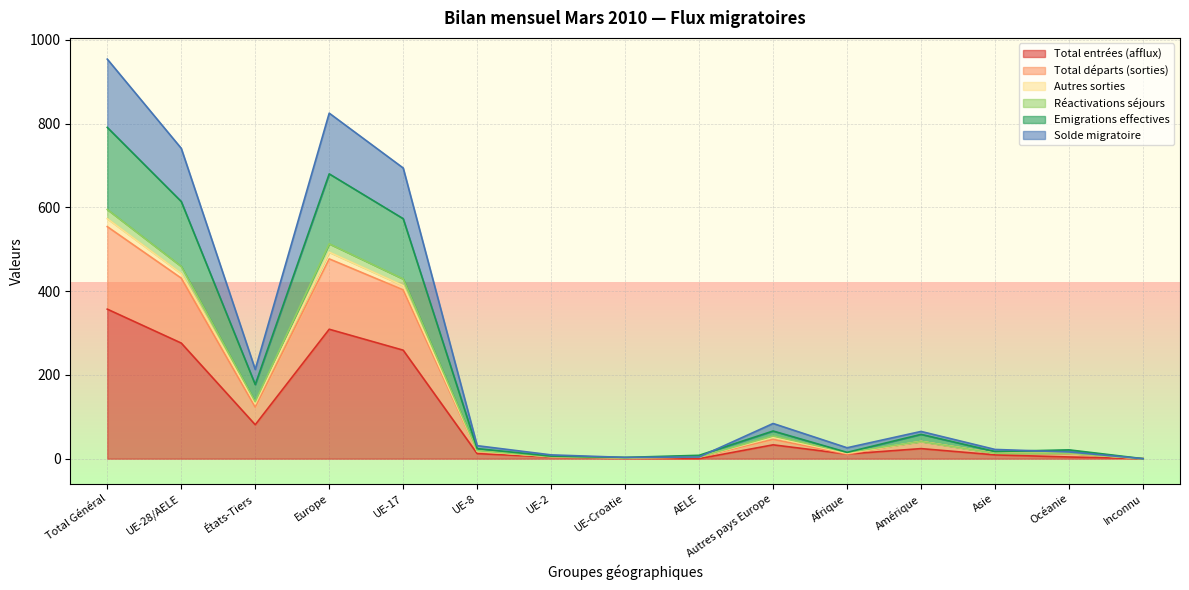

What is the greatest value displayed?

954